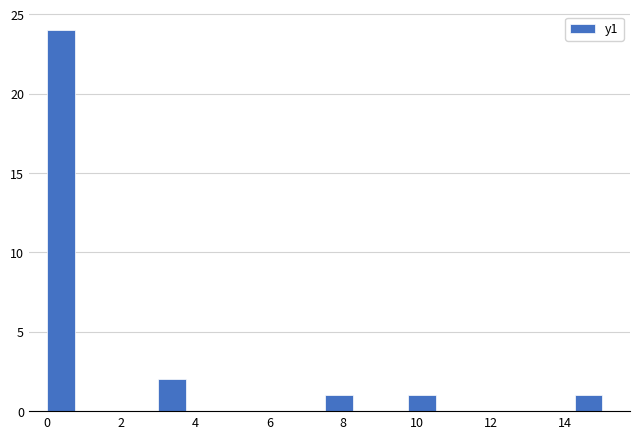

Read against the x-axis, roughly where is the centre of the tallest bar?

0.4